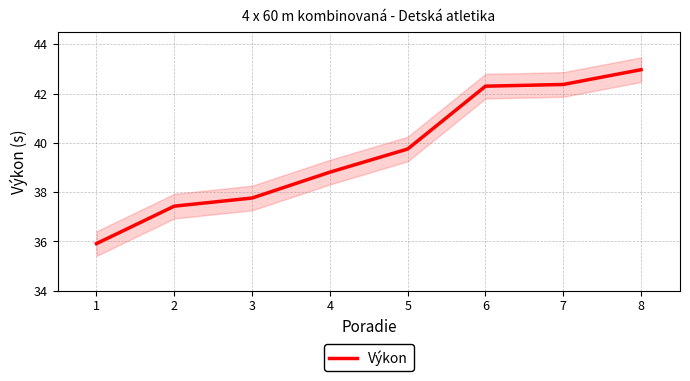

How many lines are shown in the chart?

1